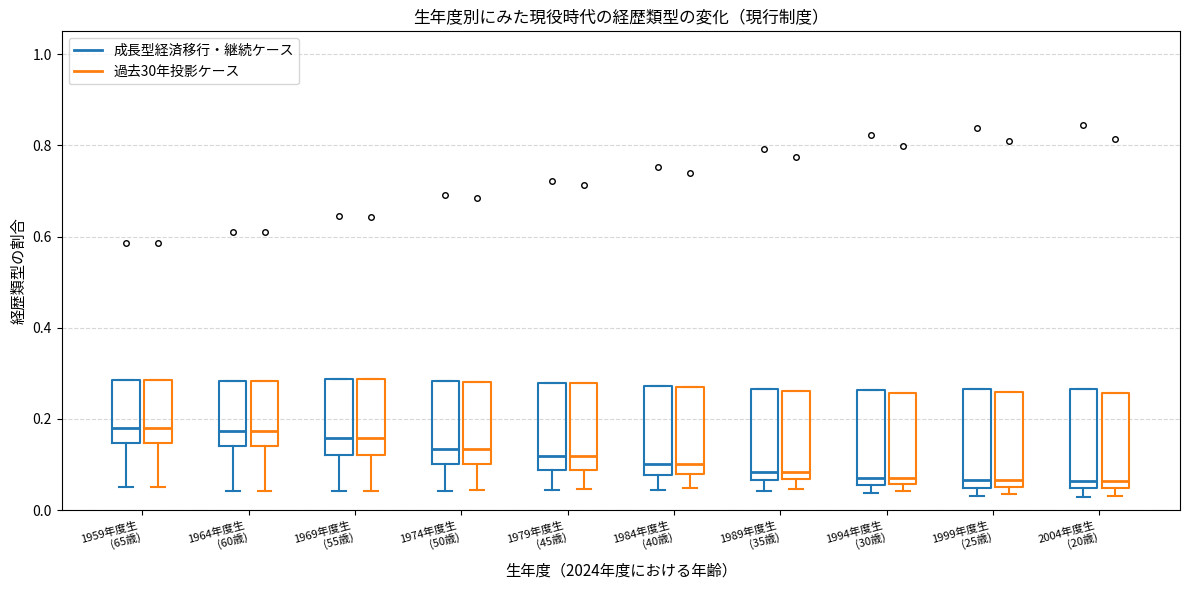

Where is the upper edge of the box for 1979年度生 (45歳) (過去30年投影ケース) on the y-axis? The values are not printed on the chart, so give them approximately, as read against the axis.

0.28